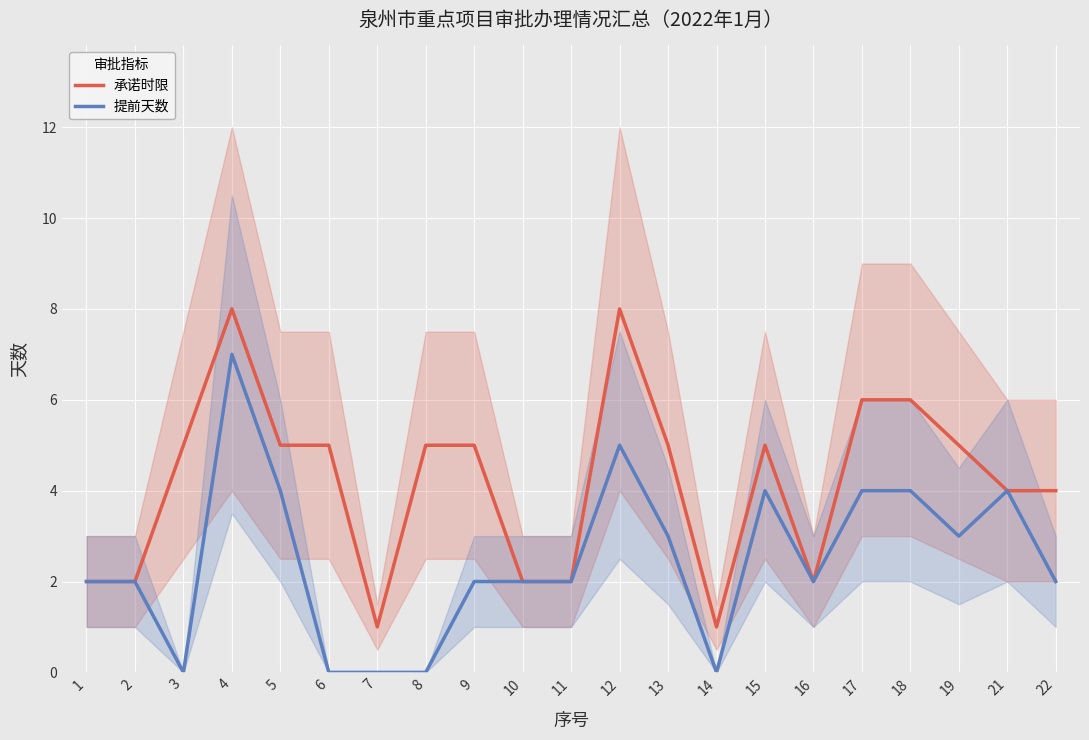

What is the average value of the 提前天数 series?

2